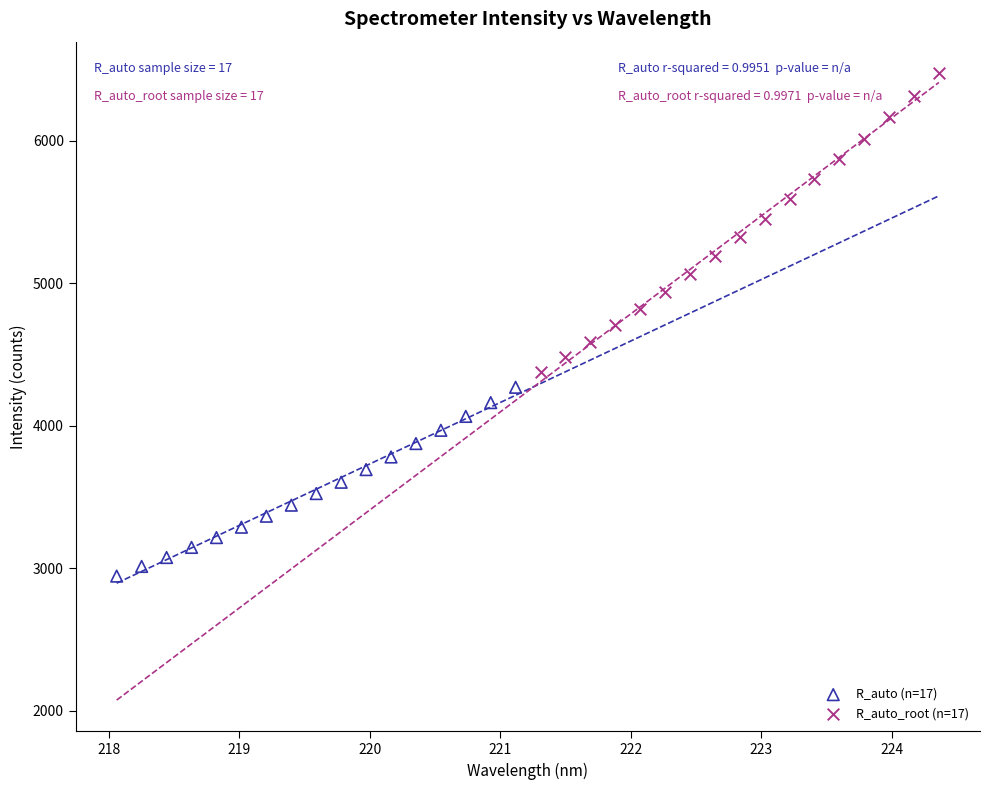

Which series has the widest spread of Y values?

R_auto_root (n=17)